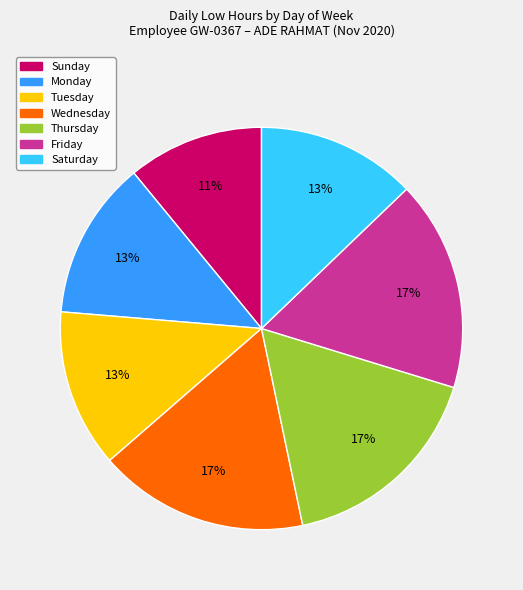

Combined, do Saturday and Sunday account for over 50%?

No